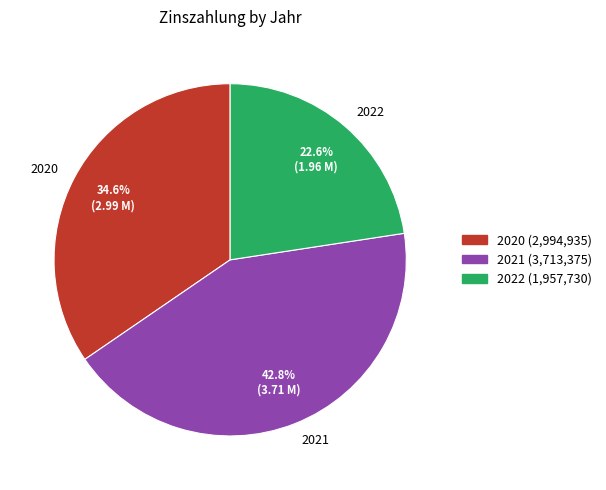

How many slices are in this pie chart?

3